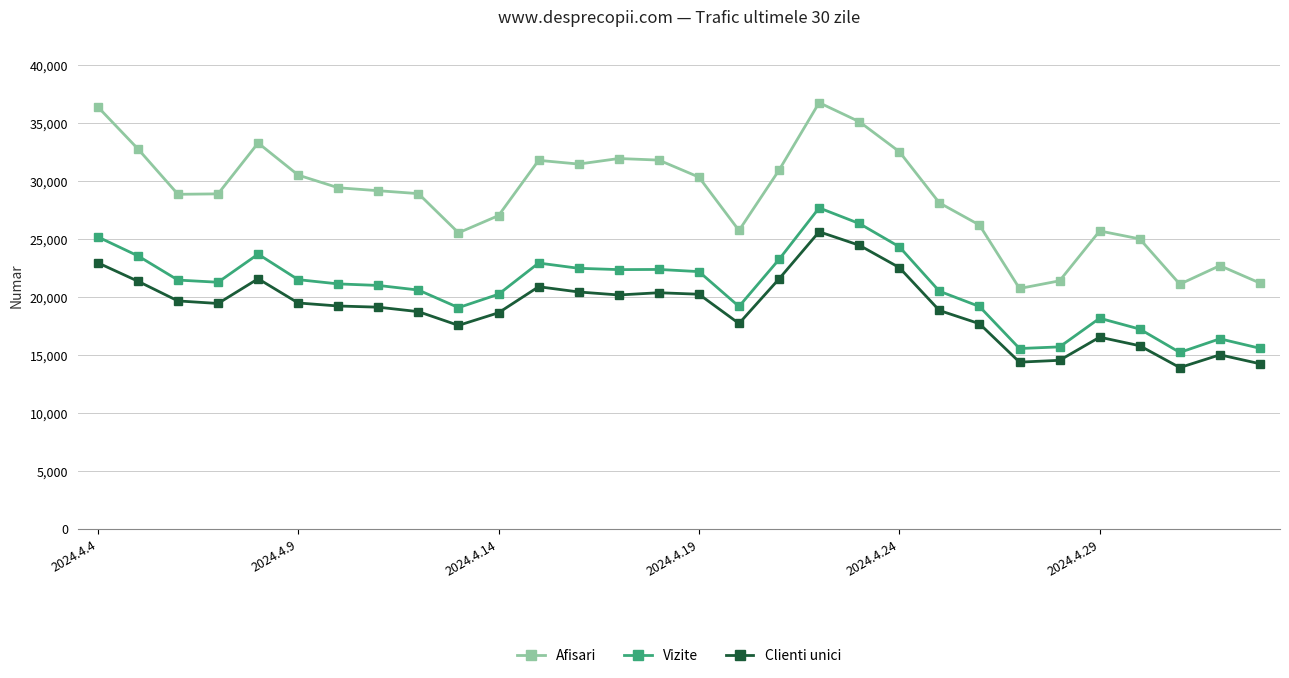

What is the value of the Vizite point at the 23rd from the left?

19177